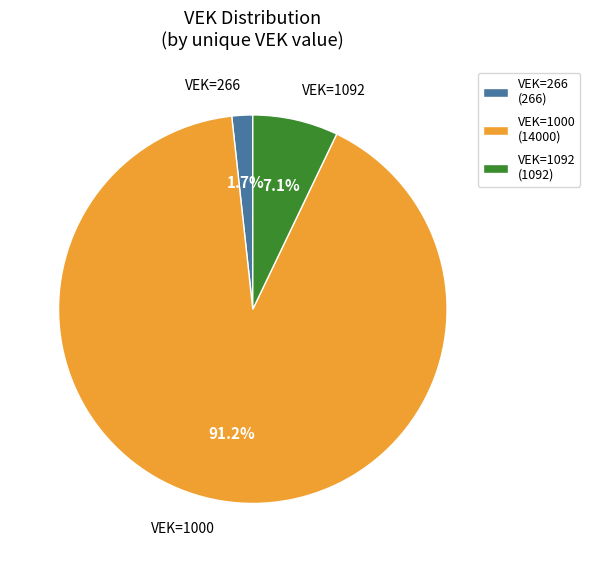

Which slice is the smallest?

VEK=266 (266)